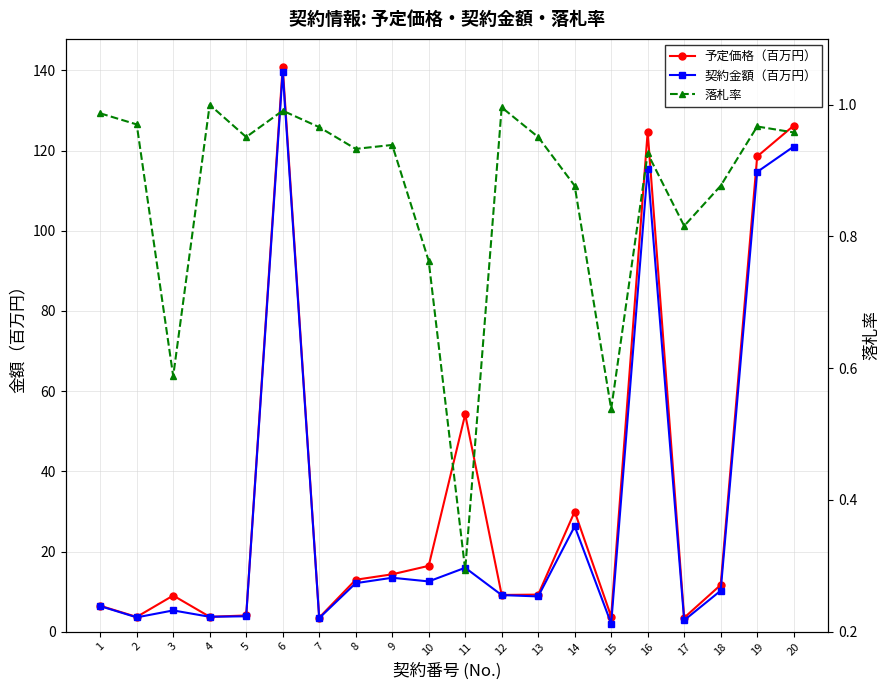

What is the sum of the 落札率 values at 7 and 8?

1.9